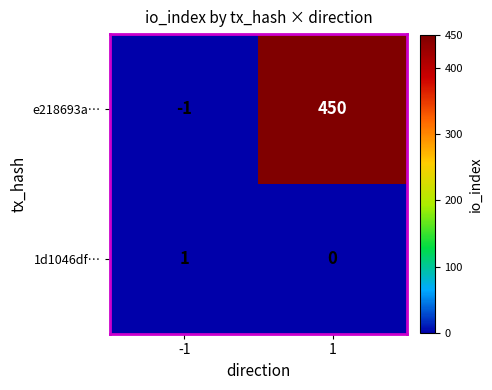

At -1, list the series in order from smallest to largest.

e218693a…, 1d1046df…